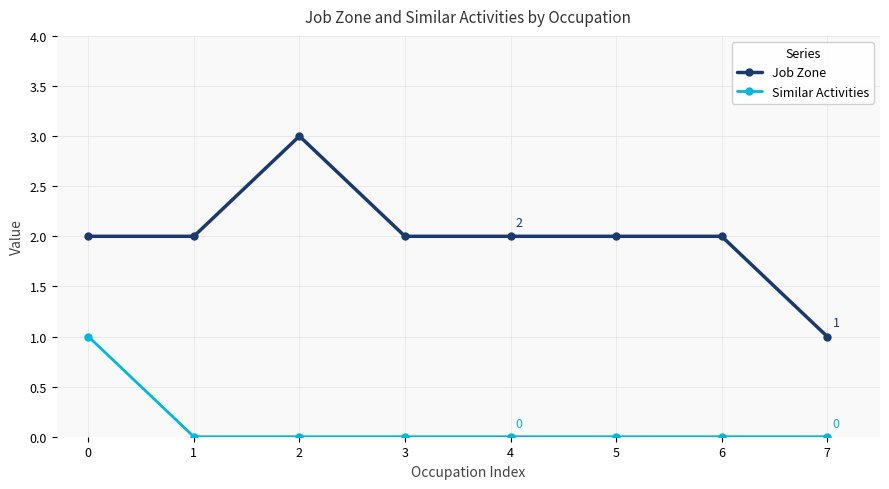

List the series in order of their overall mean, lowest first.

Similar Activities, Job Zone